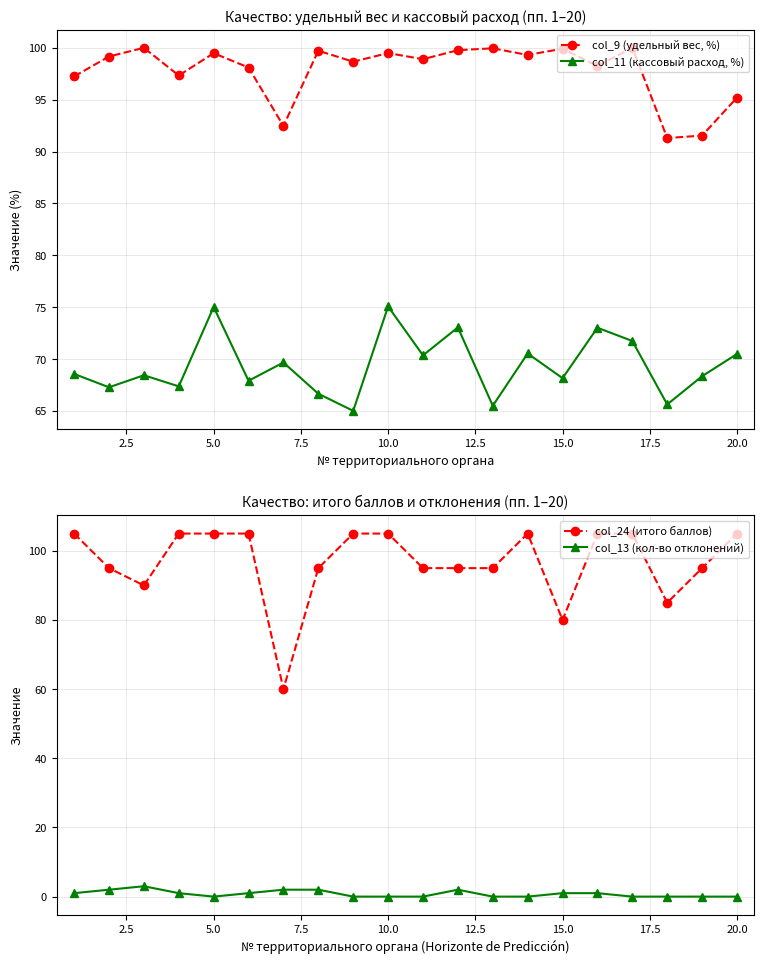

Which series has the largest total across all categories?

col_9 (удельный вес, %)